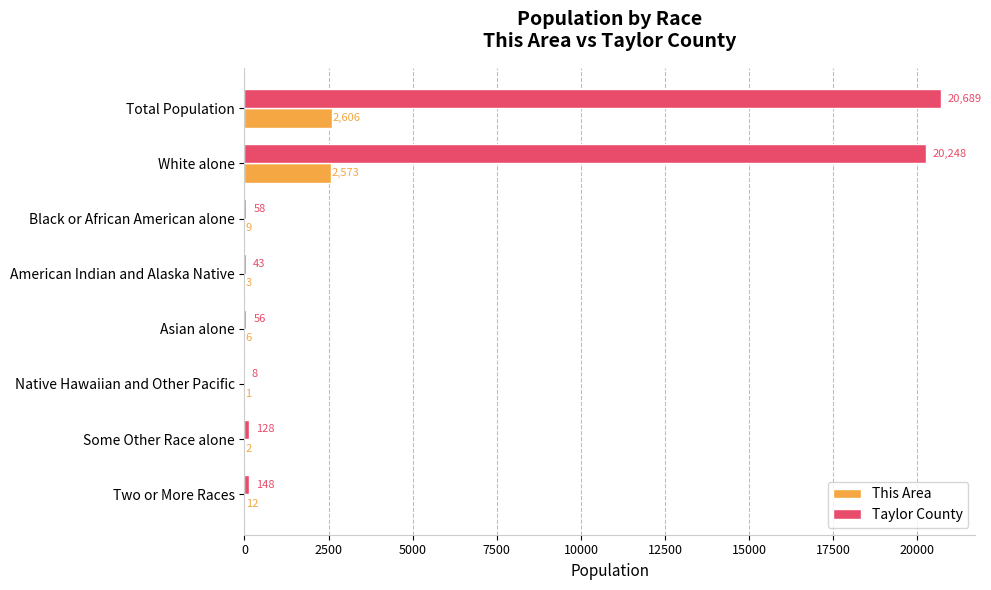

At which label is This Area closest to 1303?

White alone